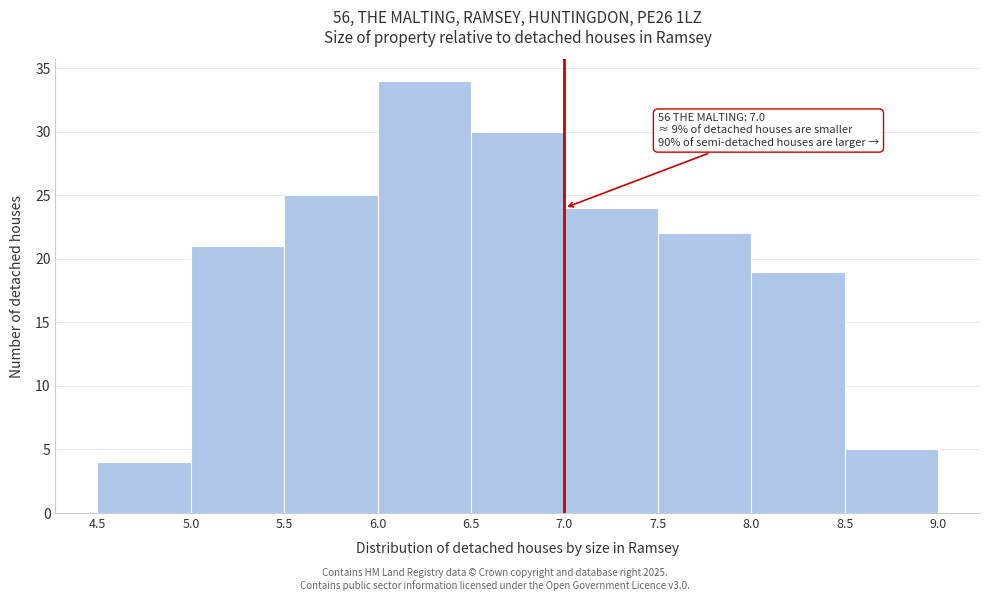

Over which range of the x-axis is the bar tallest?

6.0 to 6.5